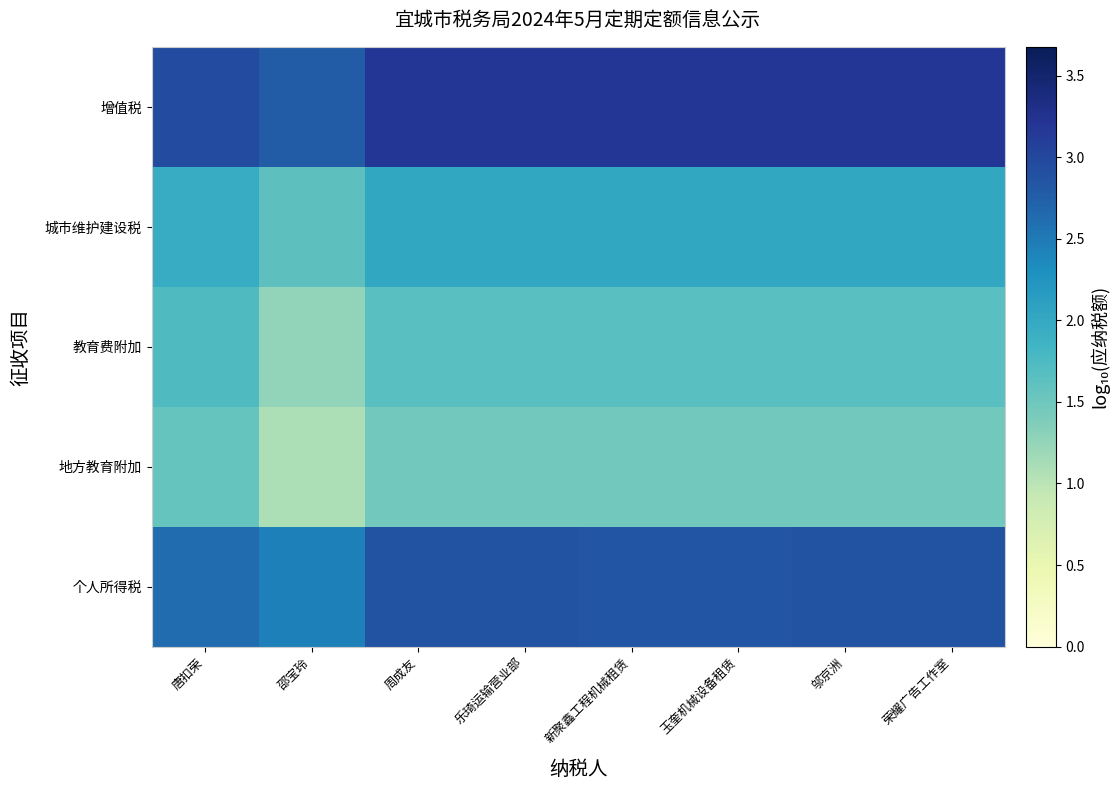

List the series in order of their peak value, highest first.

增值税, 个人所得税, 城市维护建设税, 教育费附加, 地方教育附加